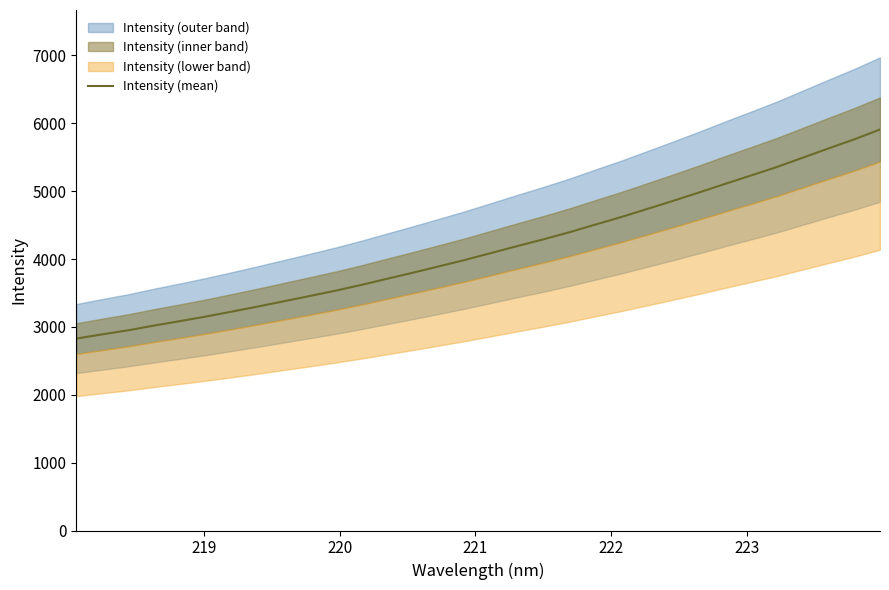

How many lines are shown in the chart?

1